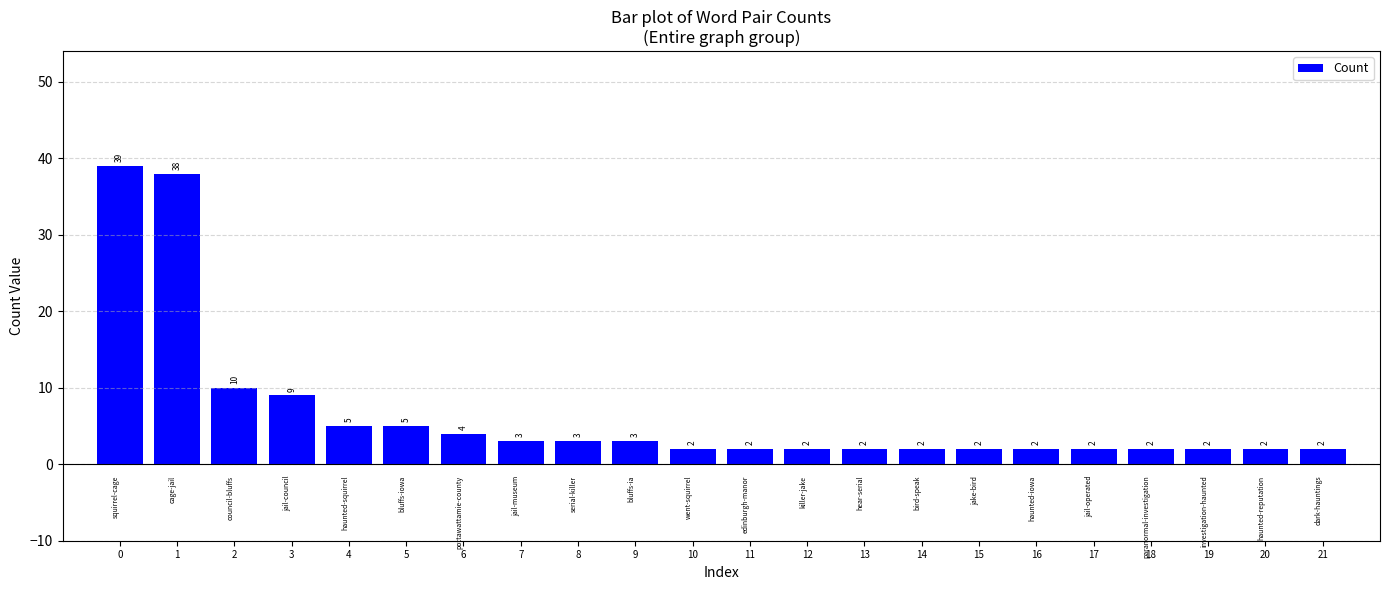

Approximately how many times larger is the value at 7 compared to 9?

1.0